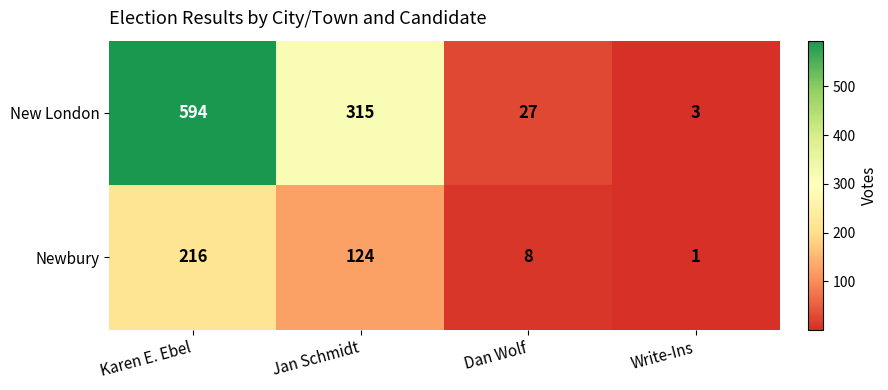

What is the difference between the maximum and minimum values in the New London series?

591